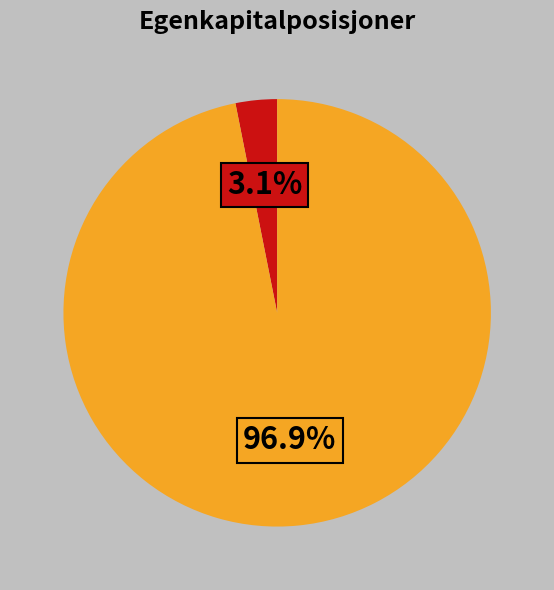

Does any single category account for the majority?

Yes